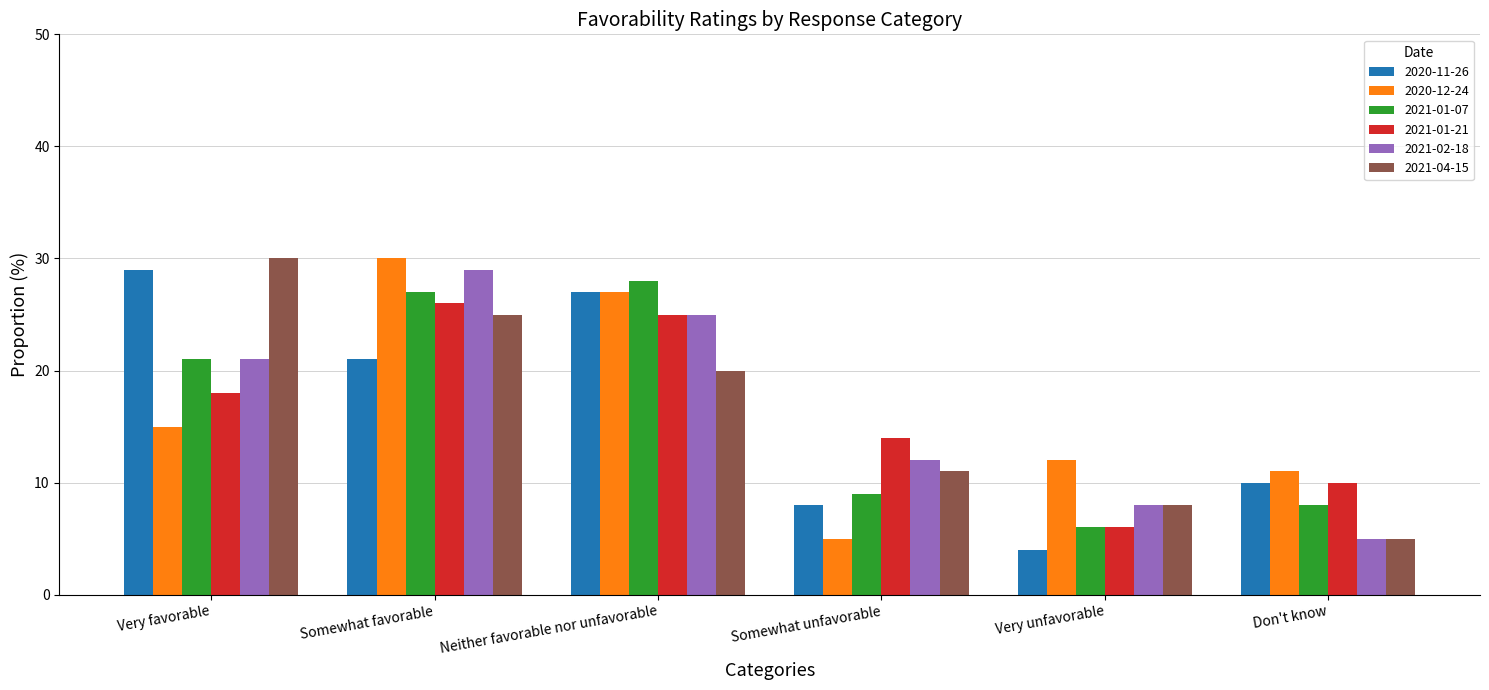

What is the greatest value displayed?

30.0